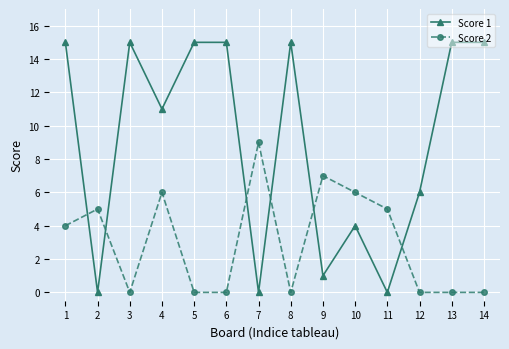

What is the difference between the second highest and second lowest values in the Score 1 series?

15